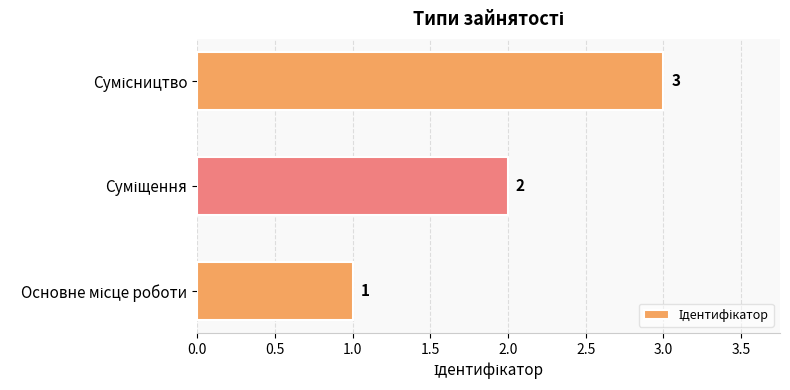

How many data points does each series have?

3